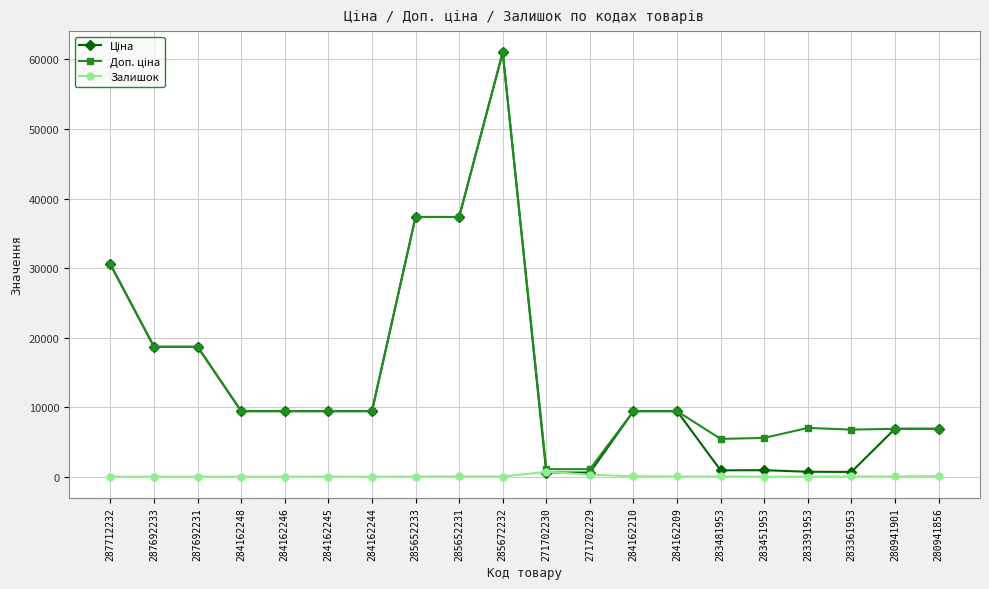

At which category is the sum across all series the highest?

285672232